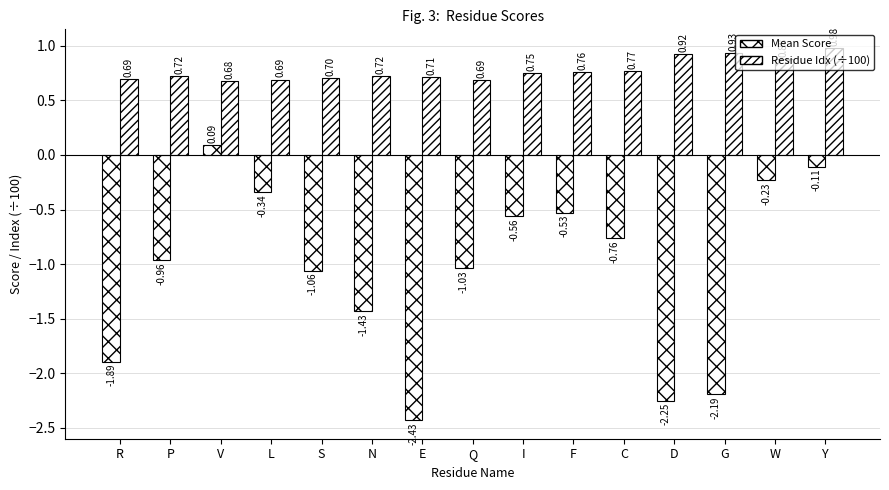

Which series has the widest spread of values?

Mean Score